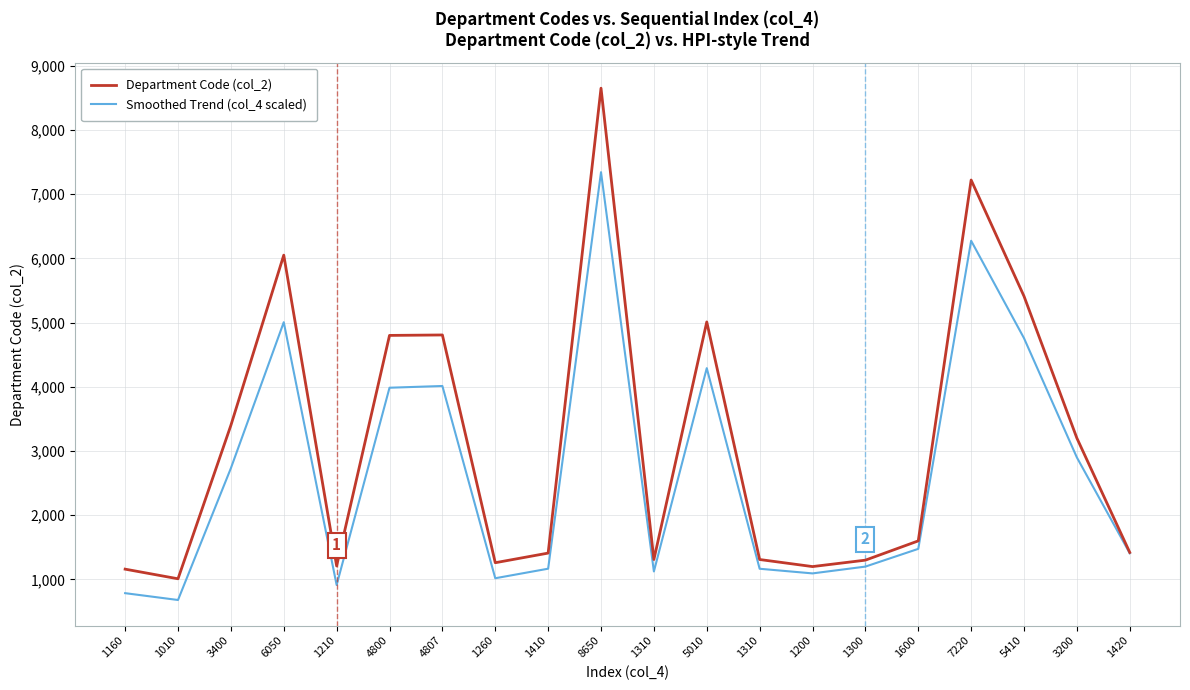

What are all the series names shown in the legend?

Department Code (col_2), Smoothed Trend (col_4 scaled)